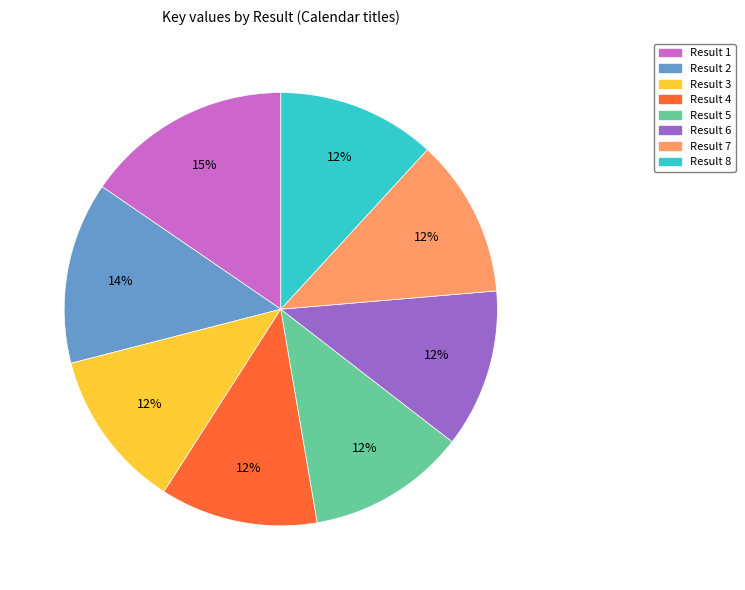

Which category has the biggest portion of the pie?

Result 1